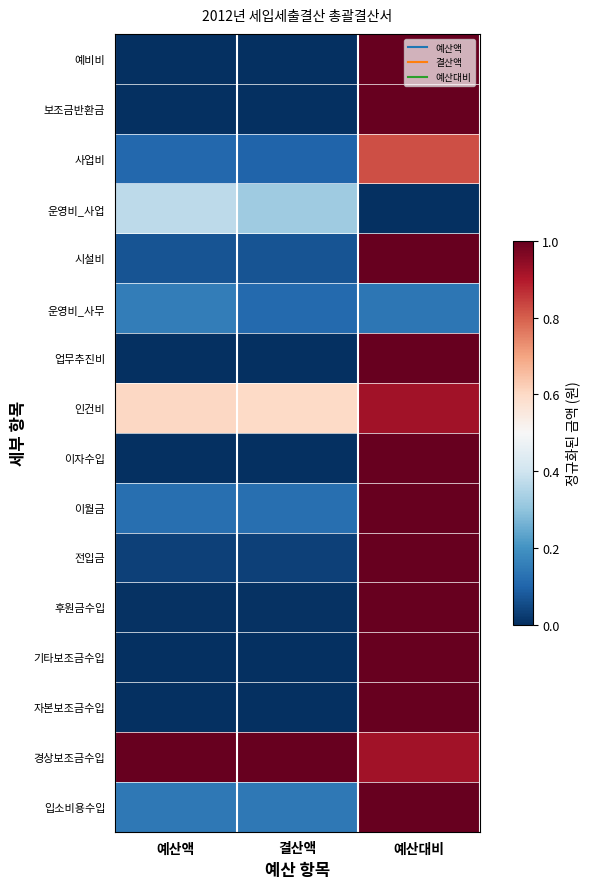

Between 예산대비 and 예산액, which is larger?

예산대비